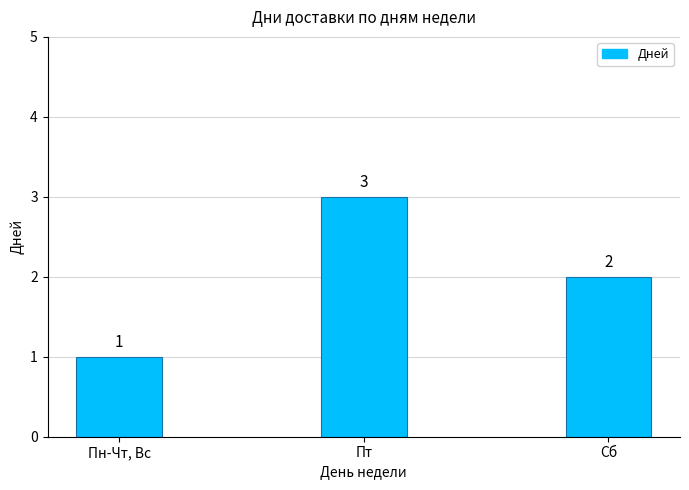

Rank the categories by value from lowest to highest.

Пн-Чт, Вс, Сб, Пт